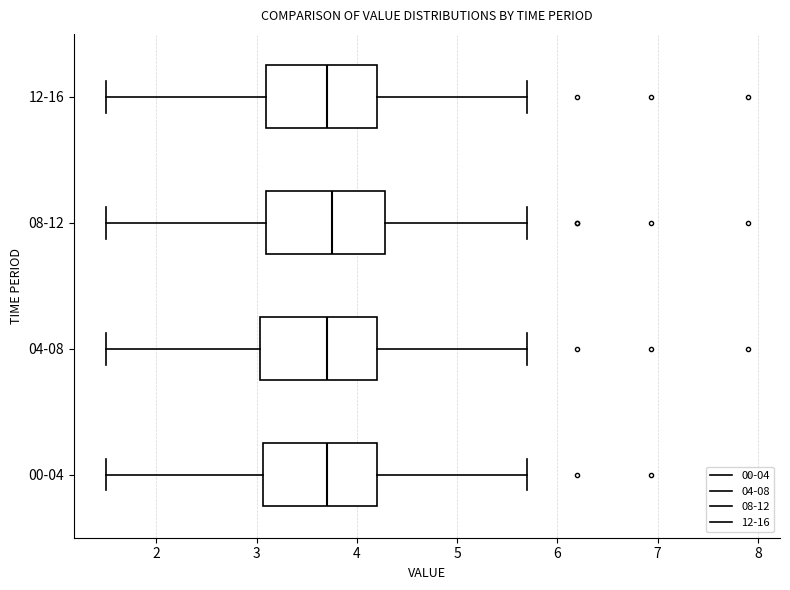

Where does the median line of the box for 08-12 sit on the x-axis? The values are not printed on the chart, so give them approximately, as read against the axis.

3.8